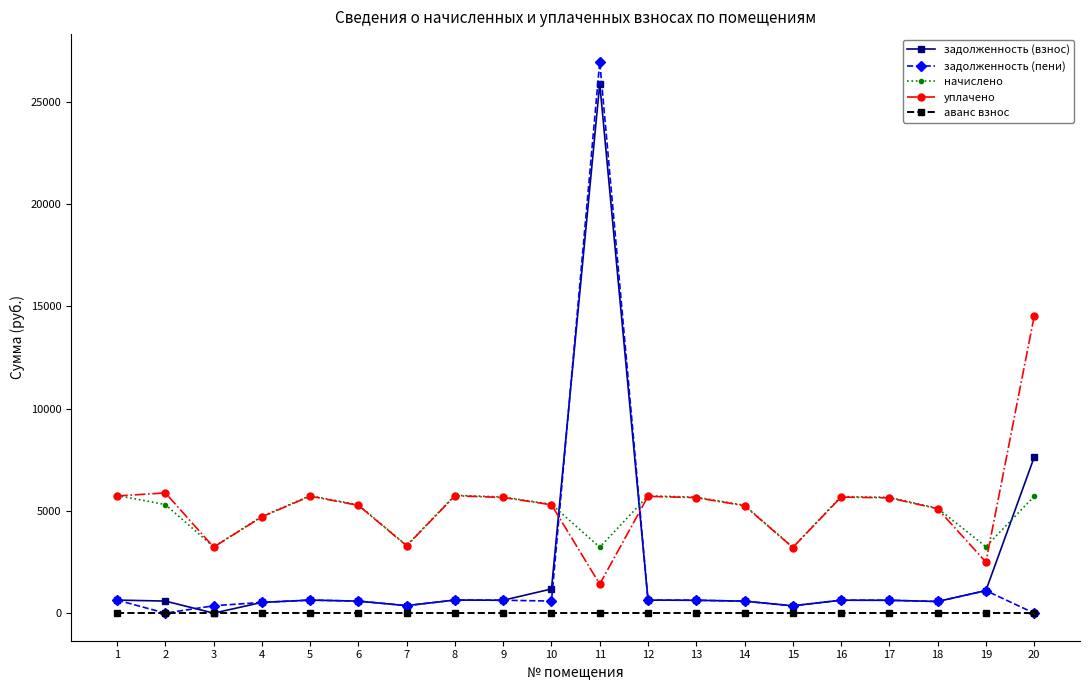

True or false: задолженность (пени) has more than 2 interior local peaks.

True